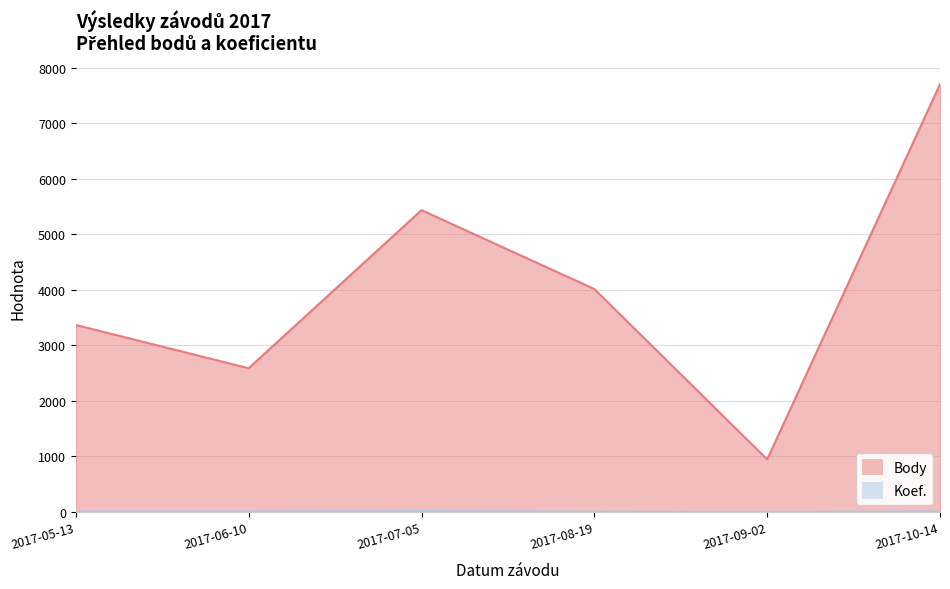

Is it true that Body equals 1524 at 2017-06-10?

False